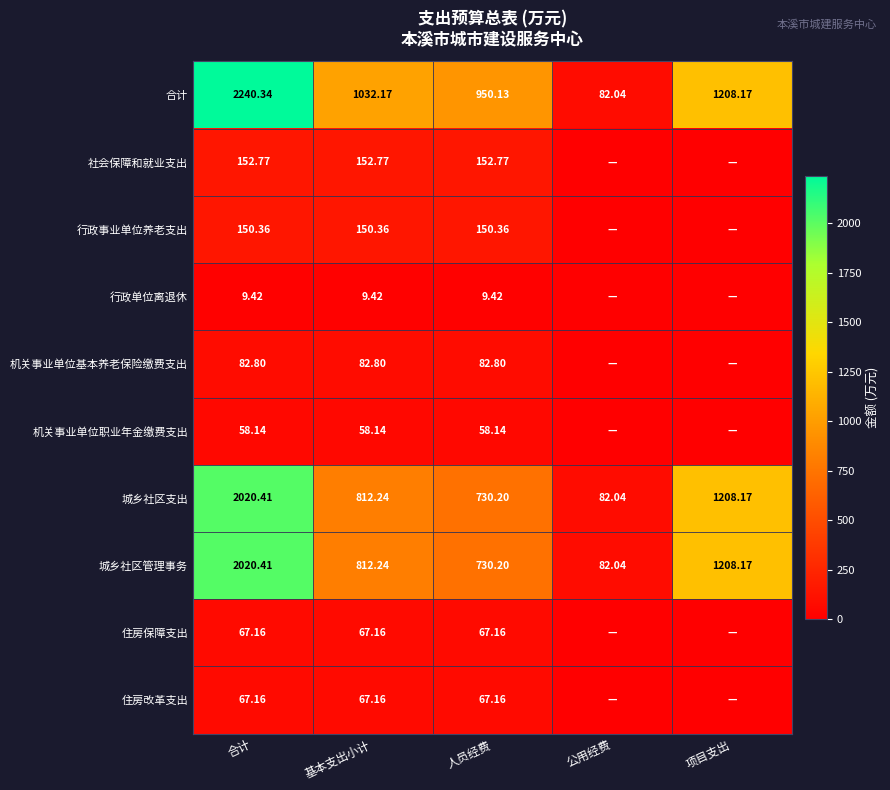

Which category has the highest value in the 合计 series?

合计